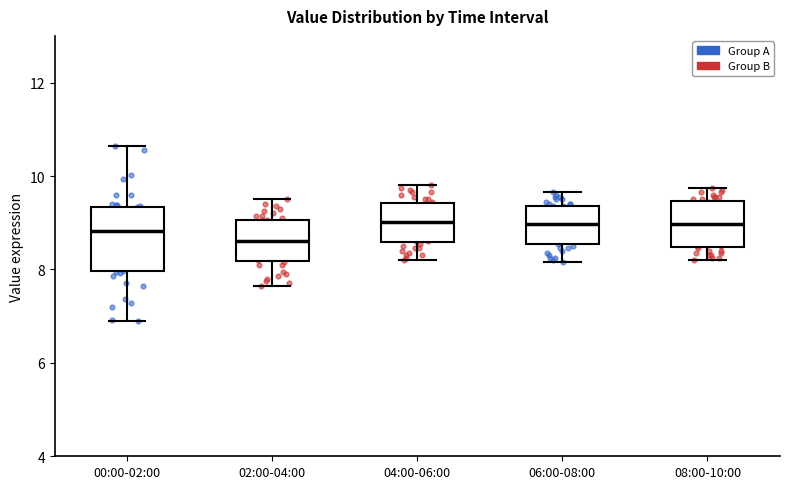

Where does the lower whisker of the box for 00:00-02:00 end on the y-axis? The values are not printed on the chart, so give them approximately, as read against the axis.

7.0